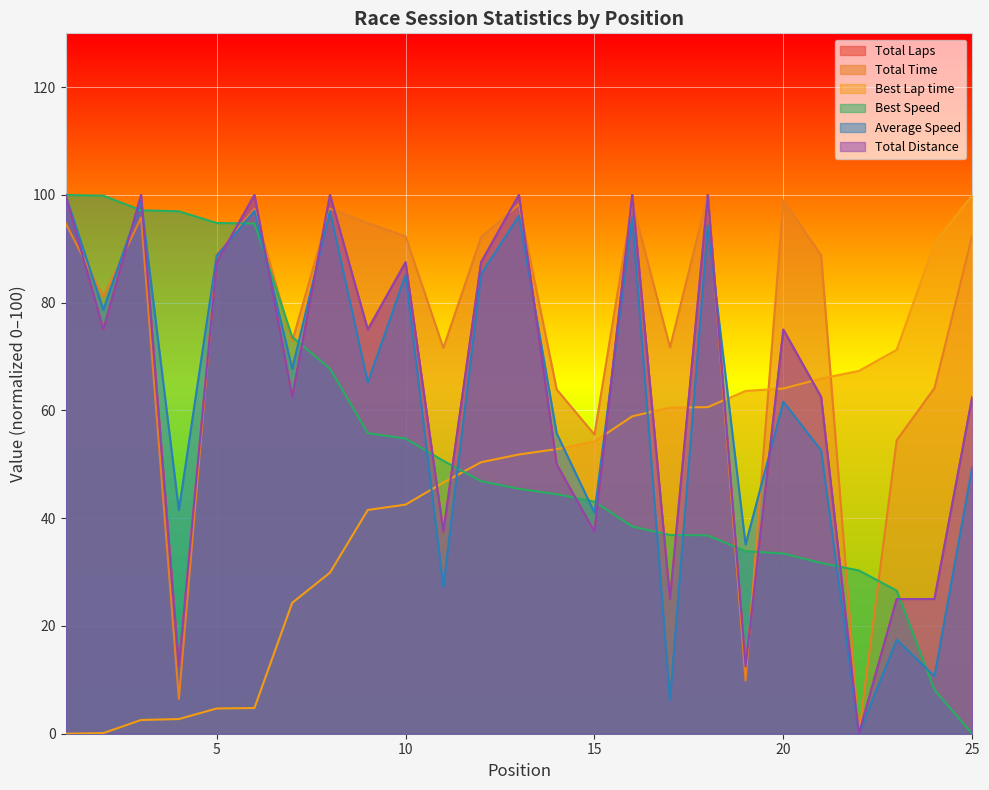

At 23, list the series in order from largest to smallest.

Best Lap time, Total Time, Best Speed, Total Distance, Total Laps, Average Speed